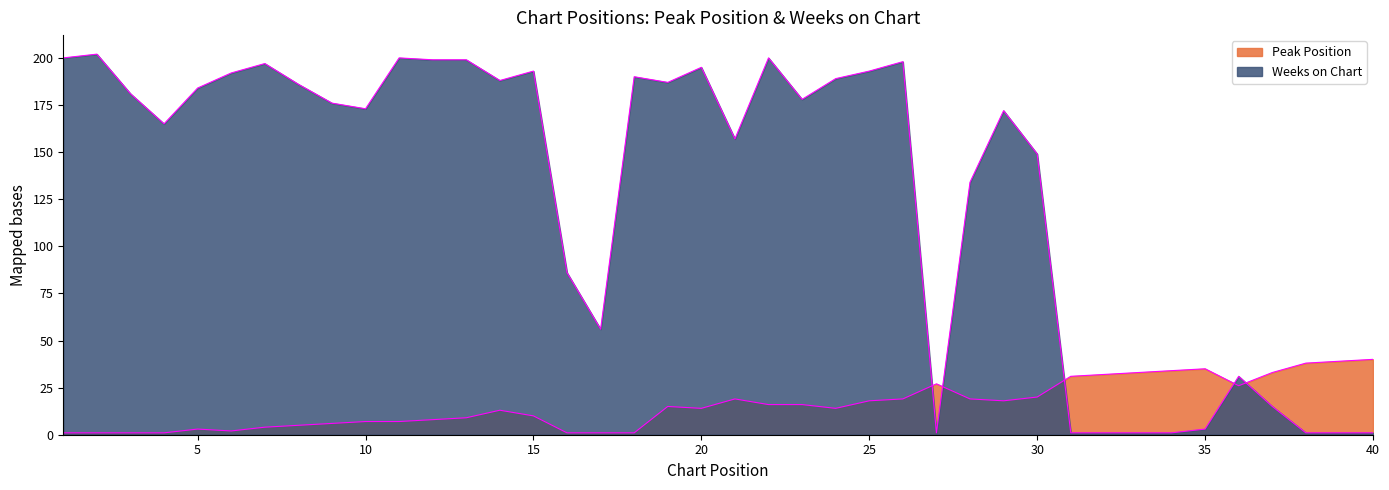

The Peak Position series shows 11 at 11. True or false?

False